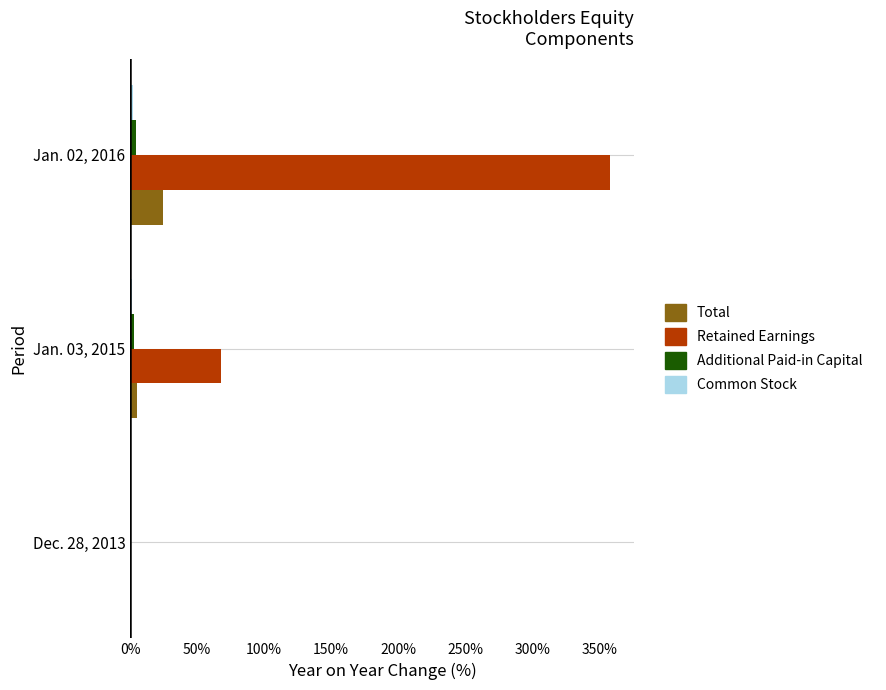

Is it true that Additional Paid-in Capital equals 0.0 at Dec. 28, 2013?

True